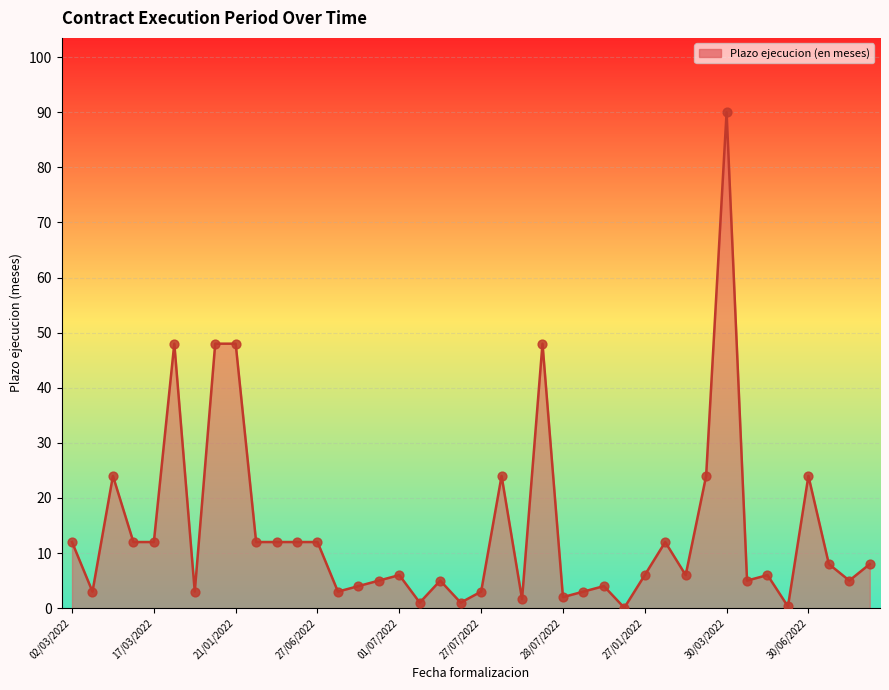

What is the difference between the maximum and minimum values?

89.9